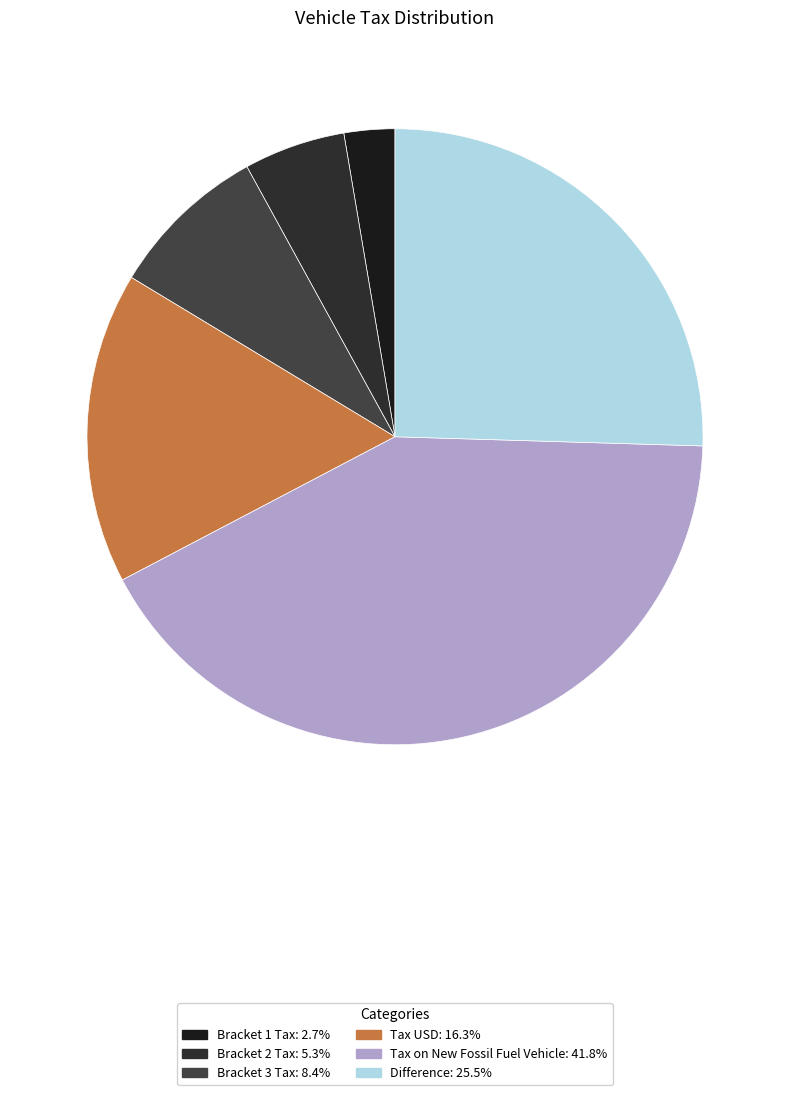

What is the total percentage of Bracket 2 Tax and Difference?

30.8%